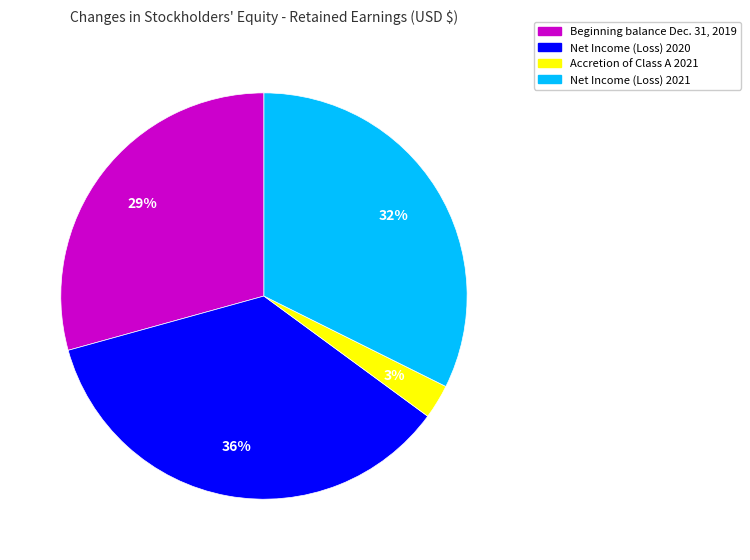

To the nearest percent, what is the difference between the largest and smallest slice percentages?

33%